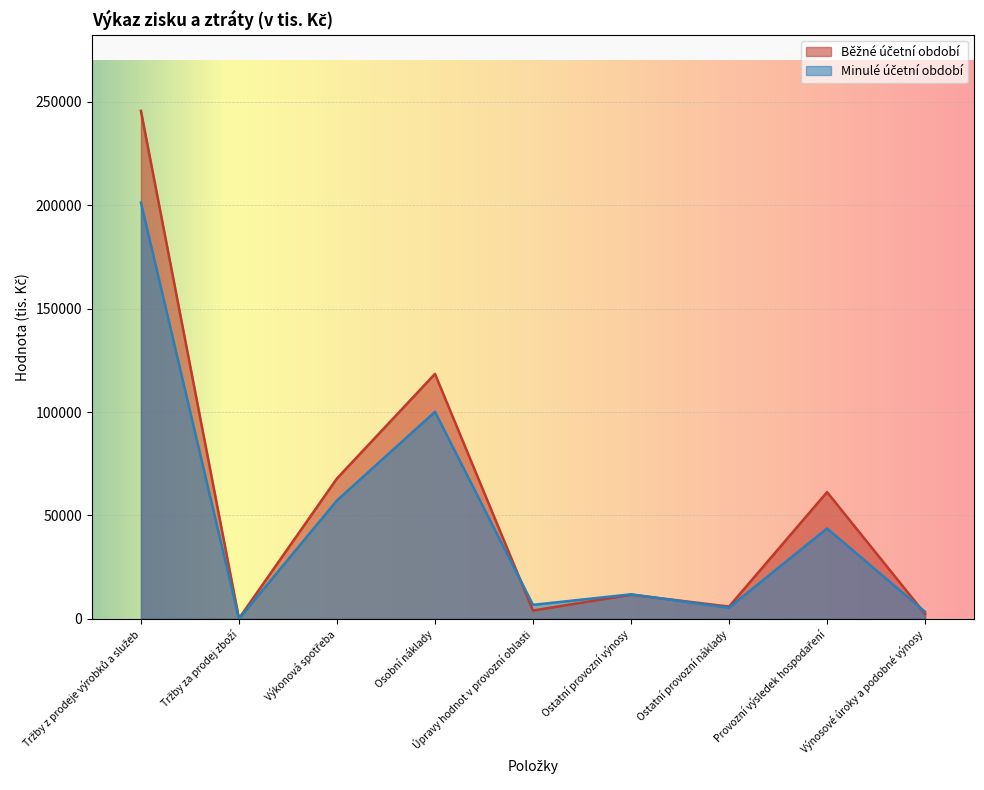

At which category is the sum across all series the highest?

Tržby z prodeje výrobků a služeb